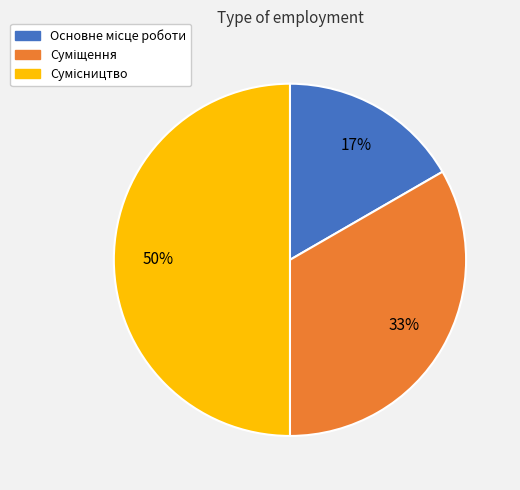

To the nearest percent, what is the difference between the largest and smallest slice percentages?

33%